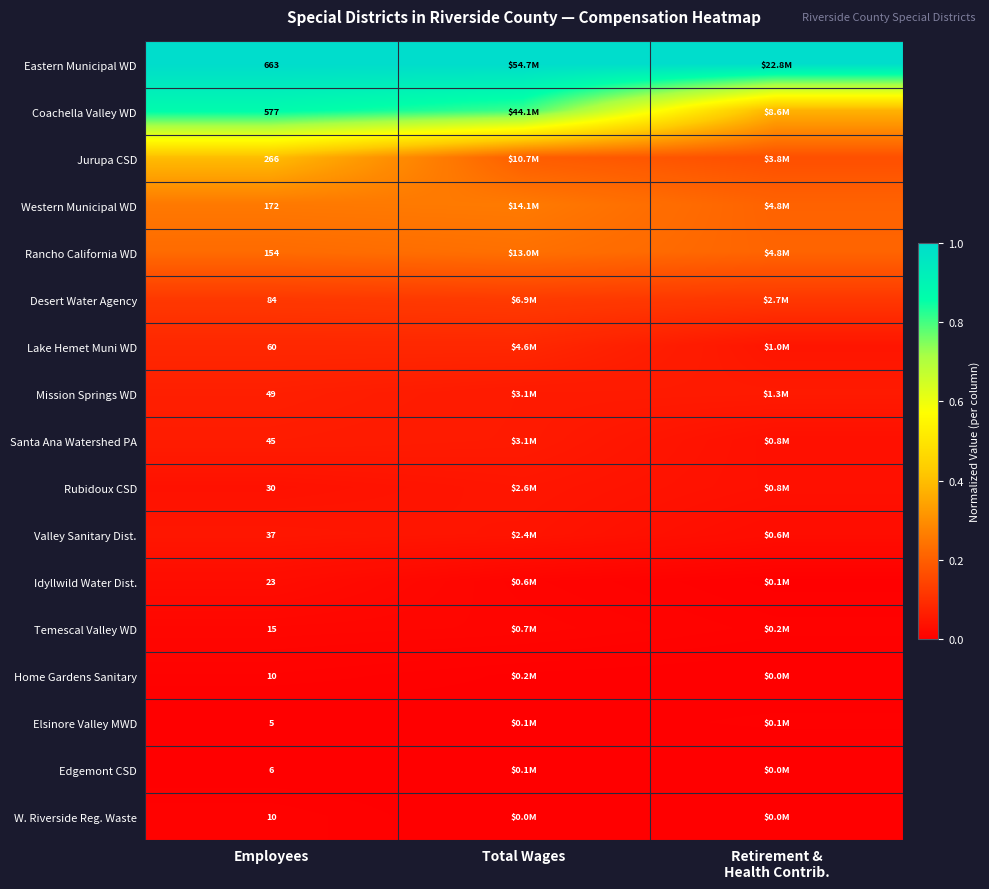

List the labels in order of Coachella Valley WD value, smallest first.

Retirement & Health Contrib., Total Wages, Employees